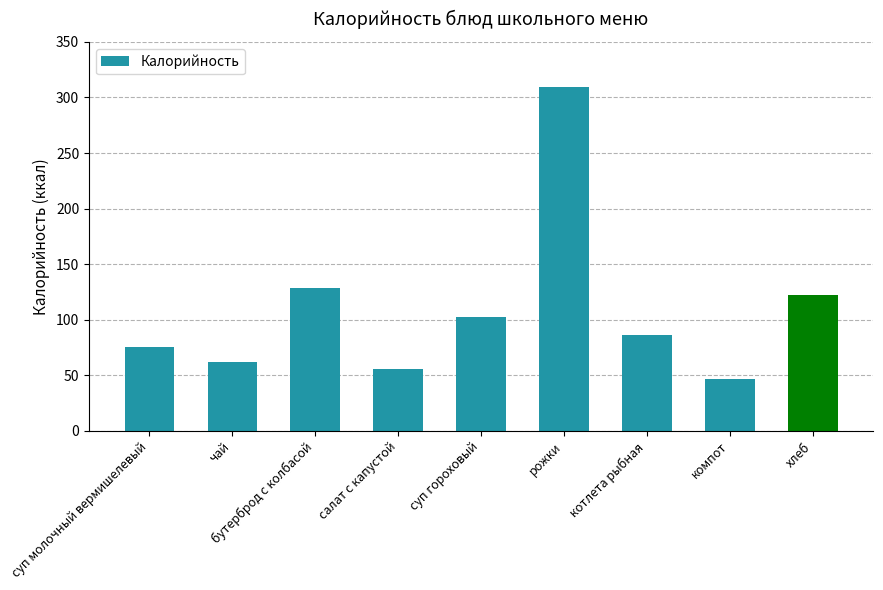

Reading right to left, transcribe all the data shown in this chart.

хлеб=121.8	компот=46.9	котлета рыбная=85.8	рожки=309.0	суп гороховый=102.0	салат с капустой=55.3	бутерброд с колбасой=128.1	чай=61.6	суп молочный вермишелевый=75.0